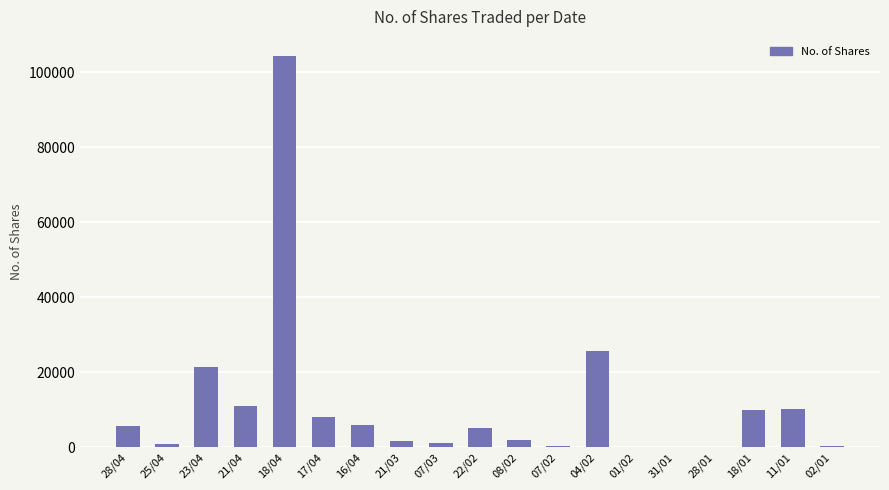

What is the maximum value shown in the chart?

104244